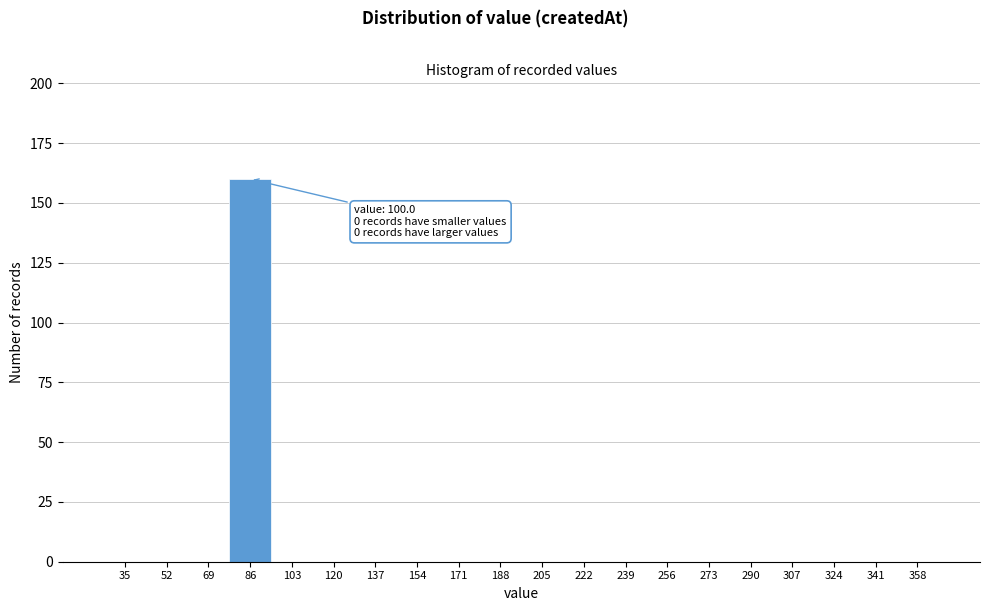

Reading left to right, transcribe all the data shown in this chart.

35=0	52=0	69=0	86=160	103=0	120=0	137=0	154=0	171=0	188=0	205=0	222=0	239=0	256=0	273=0	290=0	307=0	324=0	341=0	358=0